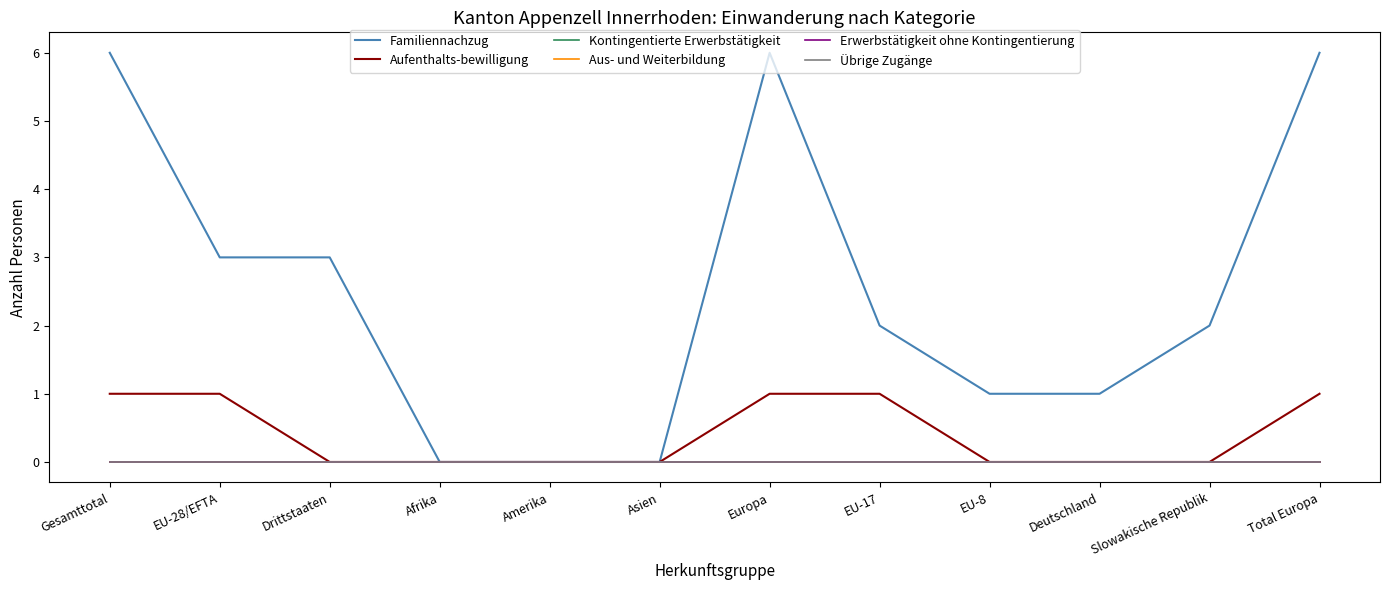

Does the chart display data point markers on the line(s)?

No